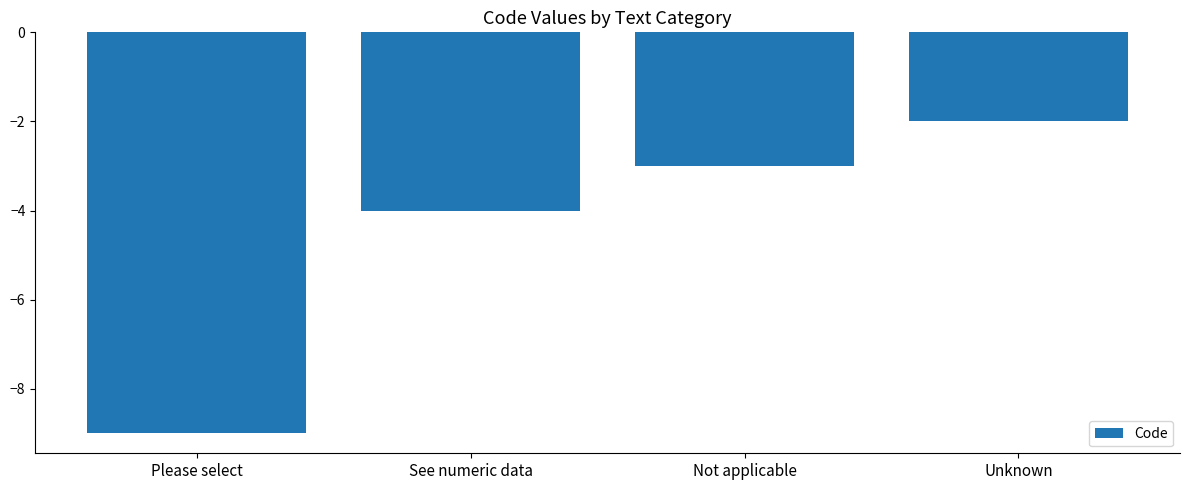

Rank the categories by value from highest to lowest.

Unknown, Not applicable, See numeric data, Please select